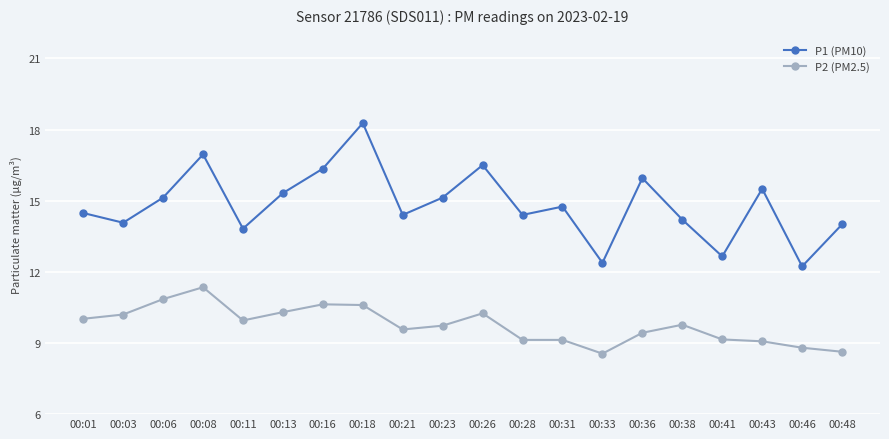

What is the average value of the P1 (PM10) series?

14.8